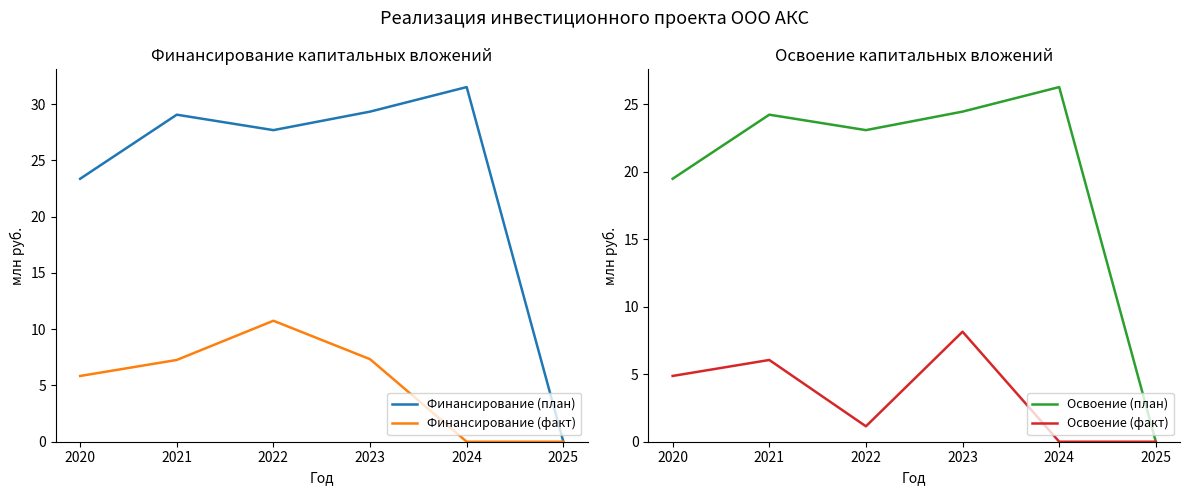

True or false: Финансирование (факт) and Финансирование (план) intersect in this chart.

False